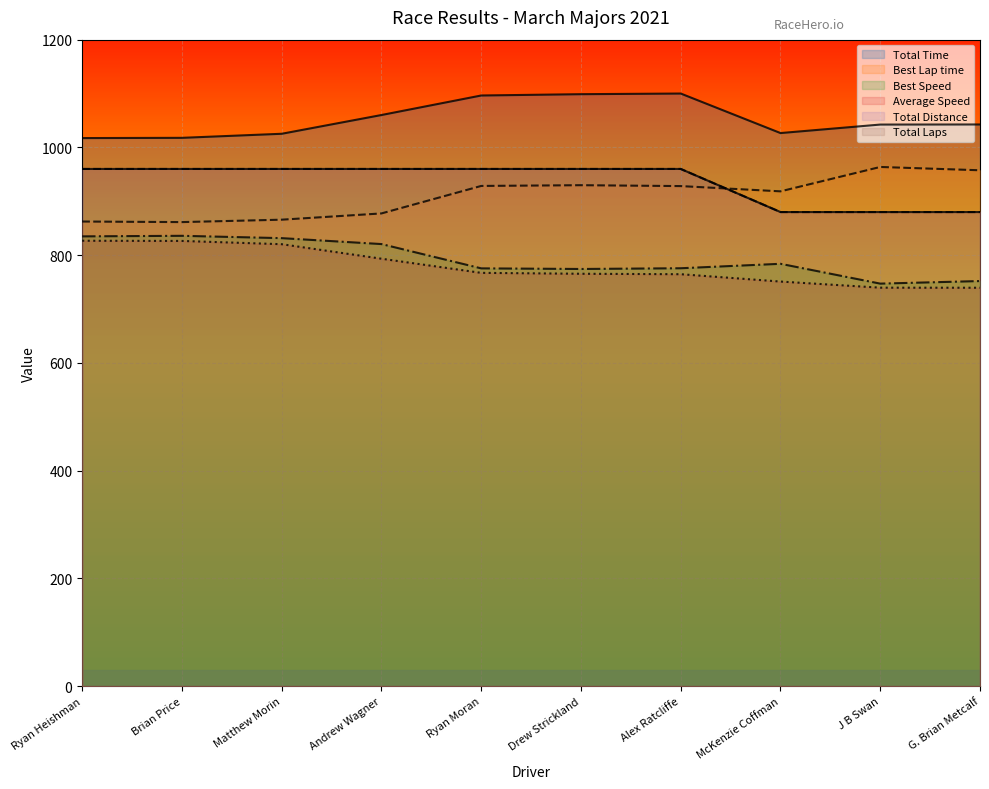

What is the label of the 5th point from the right?

Drew Strickland